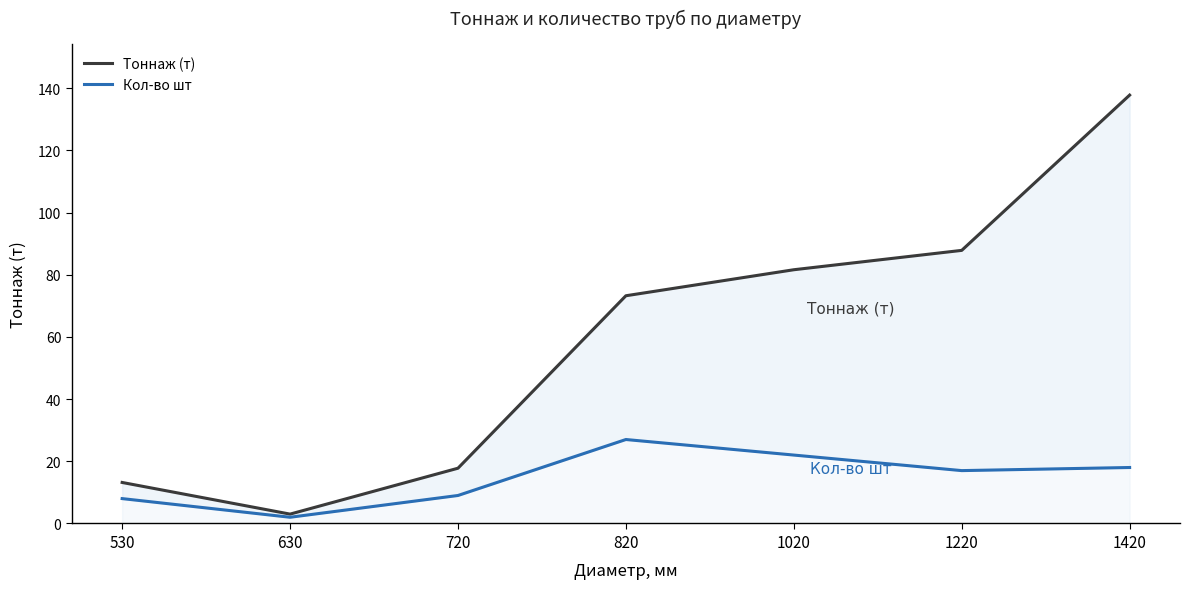

What is the value of the Тоннаж (т) point at the 4th from the left?

73.2